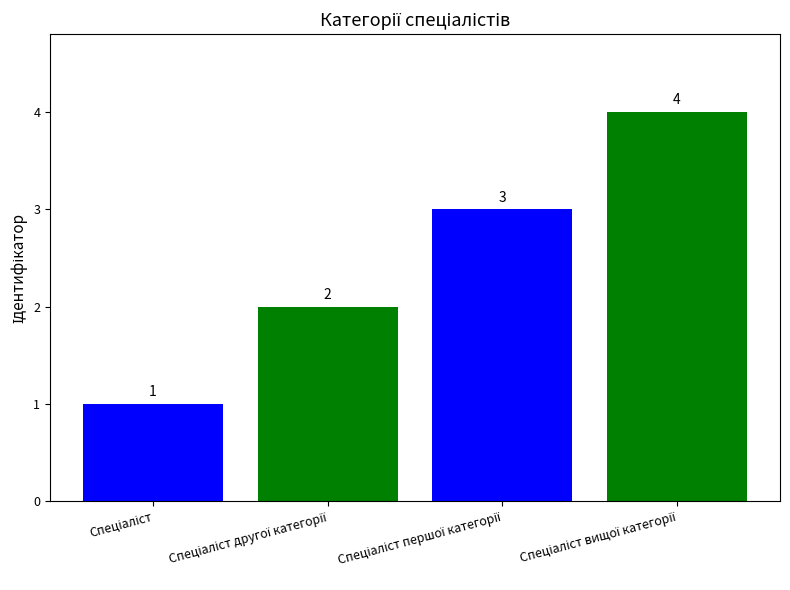

Count the values in the range 2 to 4.

3